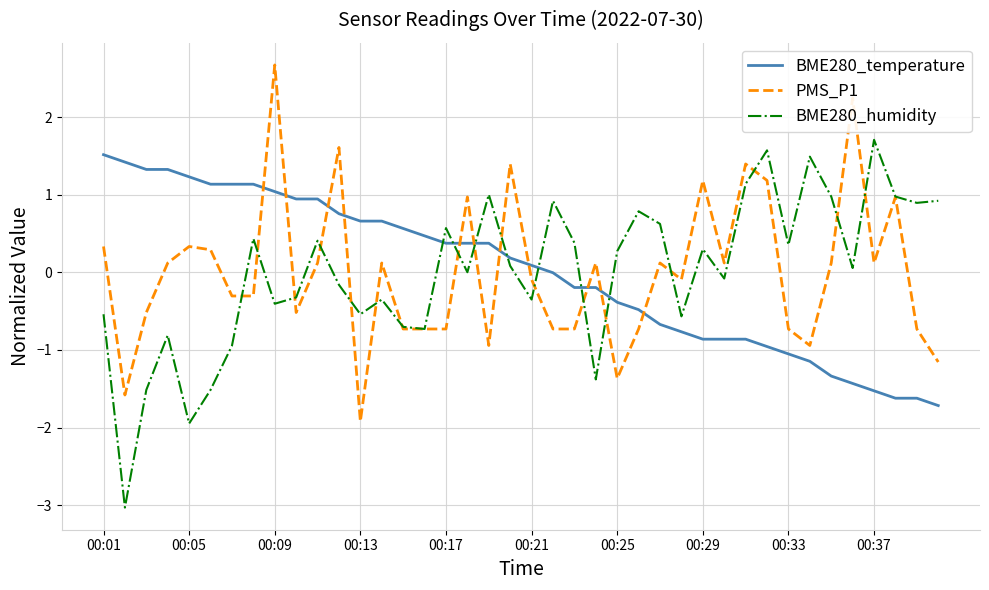

What is the smallest value displayed?

-3.0